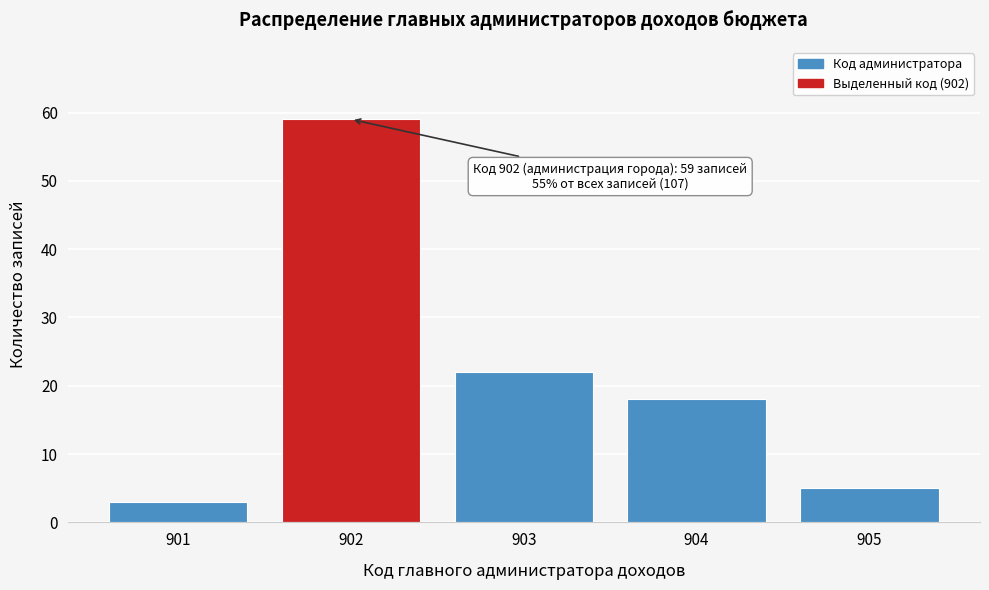

Reading left to right, transcribe all the data shown in this chart.

901=3	902=59	903=22	904=18	905=5